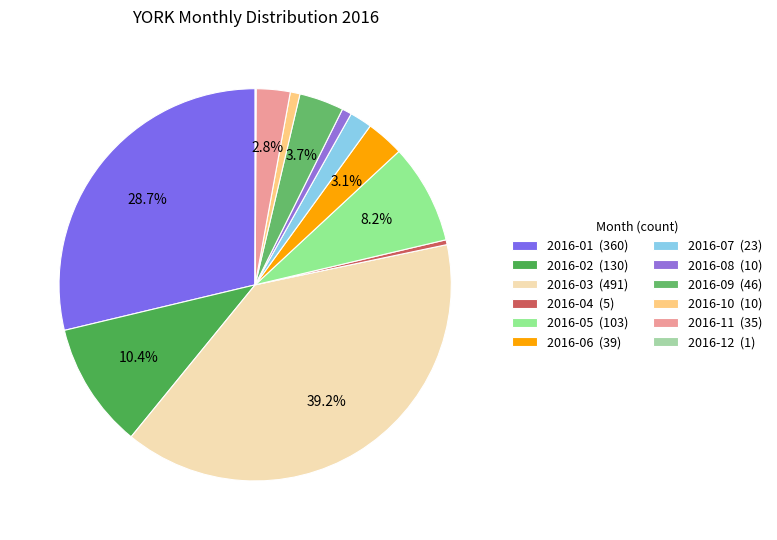

Is there any slice that represents more than half of the pie?

No